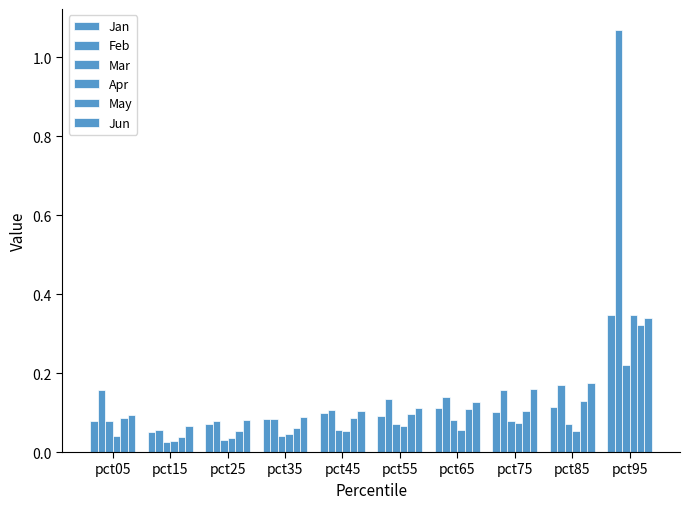

What is the sum of the Feb values at pct35 and pct45?

0.2